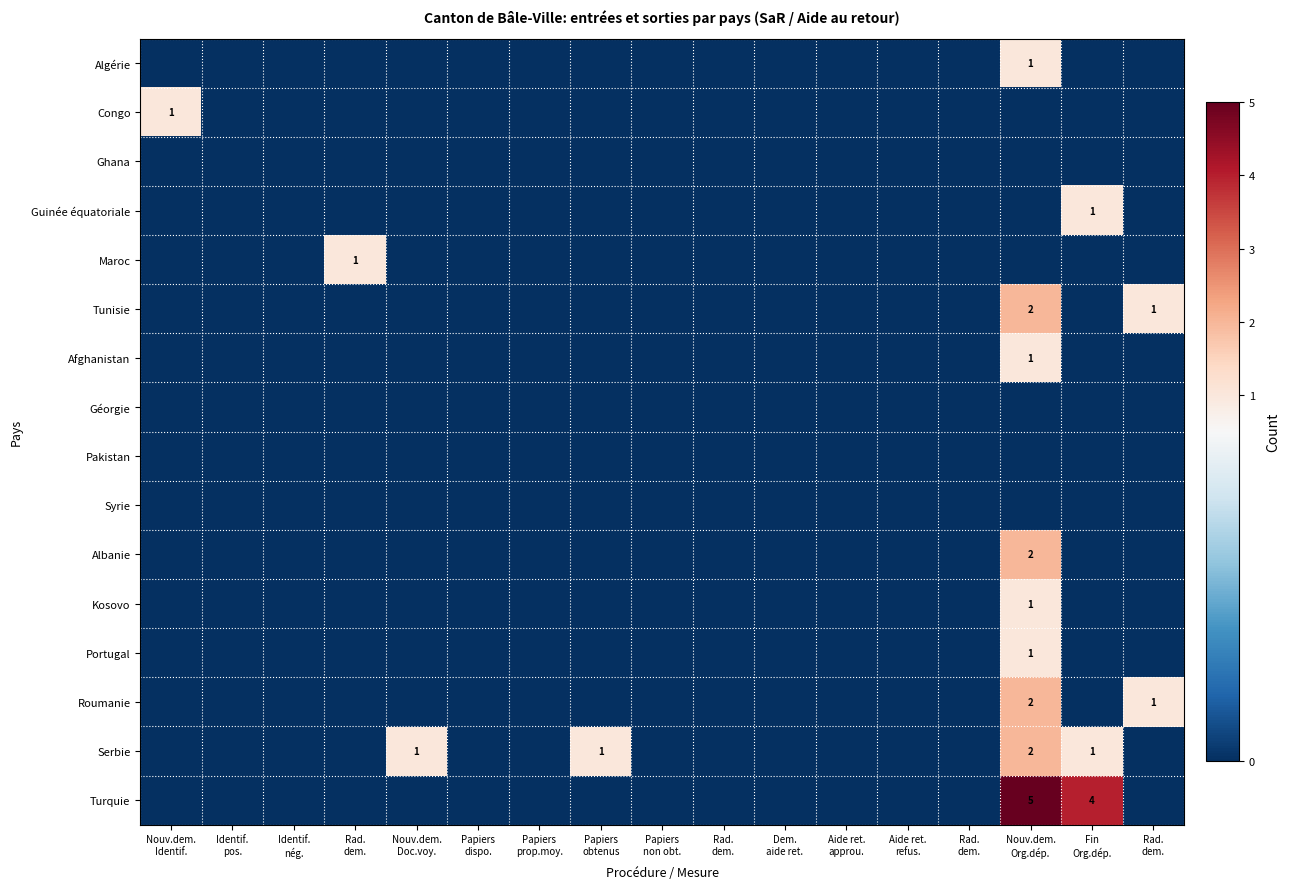

List the series in order of their peak value, lowest first.

Ghana, Géorgie, Pakistan, Syrie, Algérie, Congo, Guinée équatoriale, Maroc, Afghanistan, Kosovo, Portugal, Tunisie, Albanie, Roumanie, Serbie, Turquie